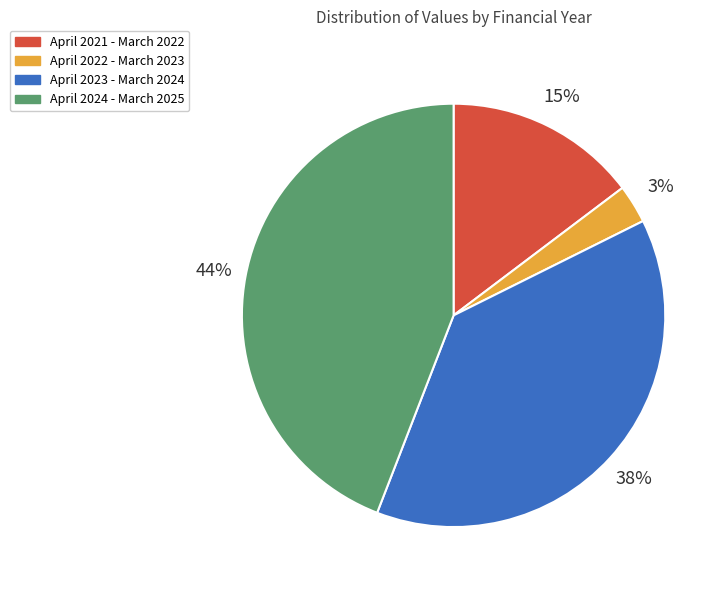

Approximately how many times larger is the value at April 2023 - March 2024 compared to April 2024 - March 2025?

0.9